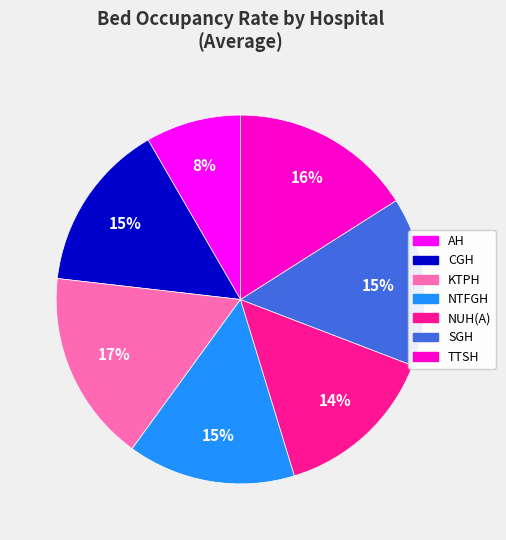

Is the sum of KTPH and TTSH greater than half?

No